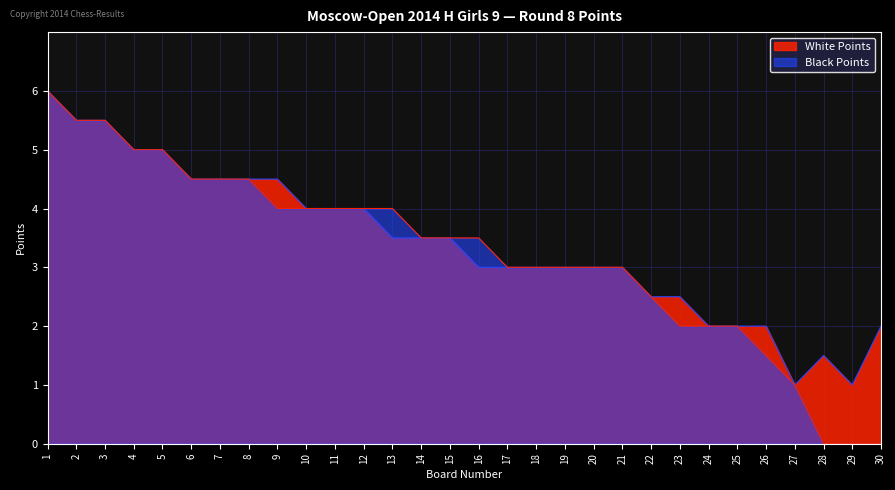

Reading left to right, what are all the values shown in this chart?

White Points: 6.0	5.5	5.5	5.0	5.0	4.5	4.5	4.5	4.5	4.0	4.0	4.0	3.5	3.5	3.5	3.0	3.0	3.0	3.0	3.0	3.0	2.5	2.5	2.0	2.0	2.0	1.0	1.5	1.0	2.0
Black Points: 6.0	5.5	5.5	5.0	5.0	4.5	4.5	4.5	4.0	4.0	4.0	4.0	4.0	3.5	3.5	3.5	3.0	3.0	3.0	3.0	3.0	2.5	2.0	2.0	2.0	1.5	1.0	0.0	0.0	0.0